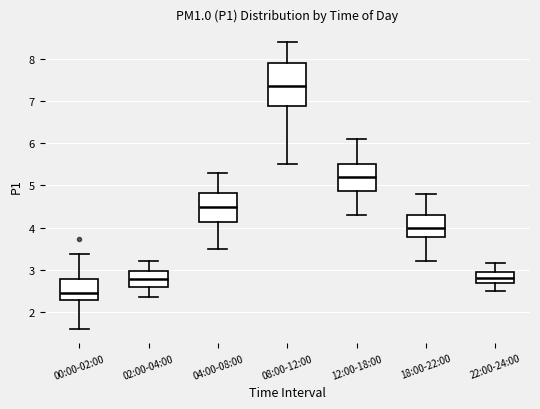

Reading left to right, read every box against the y-axis: the position of its median line, the range the box covers, and the ends of its whiskers. The values are not printed on the chart, so give them approximately, as read against the axis.

00:00-02:00: median 2.4, box 2.3 to 2.8, whiskers 1.6 to 3.4
02:00-04:00: median 2.8, box 2.6 to 3.0, whiskers 2.4 to 3.2
04:00-08:00: median 4.5, box 4.1 to 4.8, whiskers 3.5 to 5.3
08:00-12:00: median 7.4, box 6.9 to 7.9, whiskers 5.5 to 8.4
12:00-18:00: median 5.2, box 4.9 to 5.5, whiskers 4.3 to 6.1
18:00-22:00: median 4.0, box 3.8 to 4.3, whiskers 3.2 to 4.8
22:00-24:00: median 2.8, box 2.7 to 3.0, whiskers 2.5 to 3.2